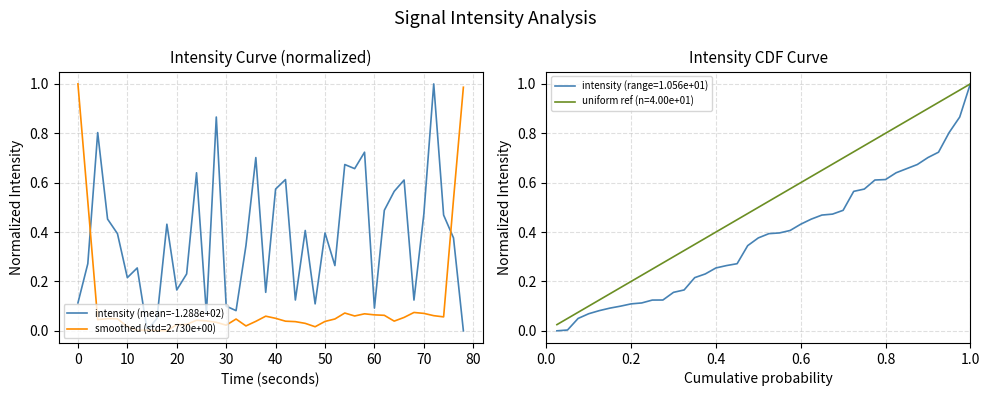

The value of intensity (mean=-1.288e+02) at 60 is 0.0. True or false?

False